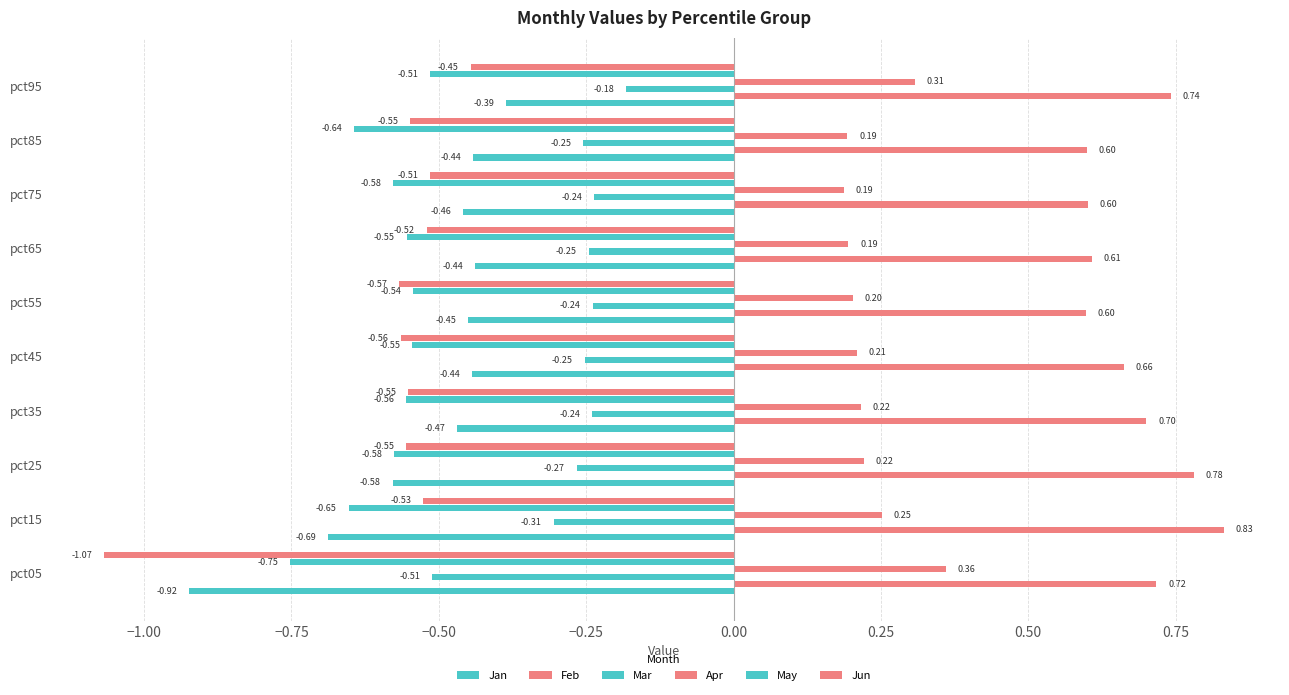

What is the smallest value displayed?

-1.1